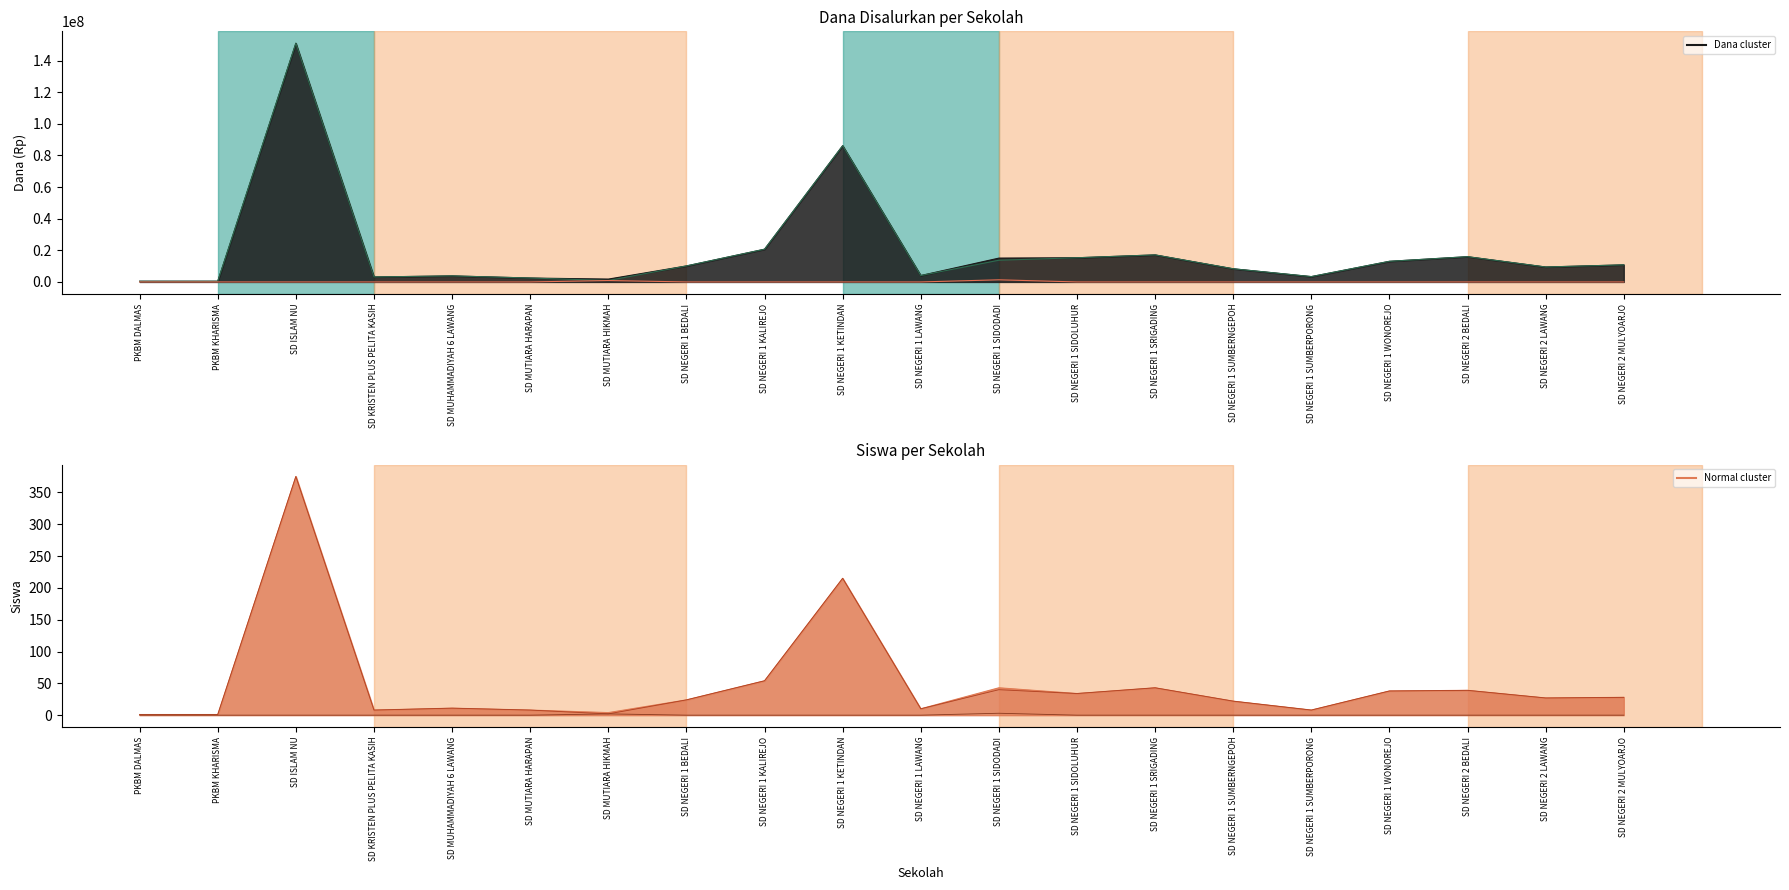

Where is the first local maximum for Siswa Aktivasi Nominasi?

SD MUTIARA HIKMAH